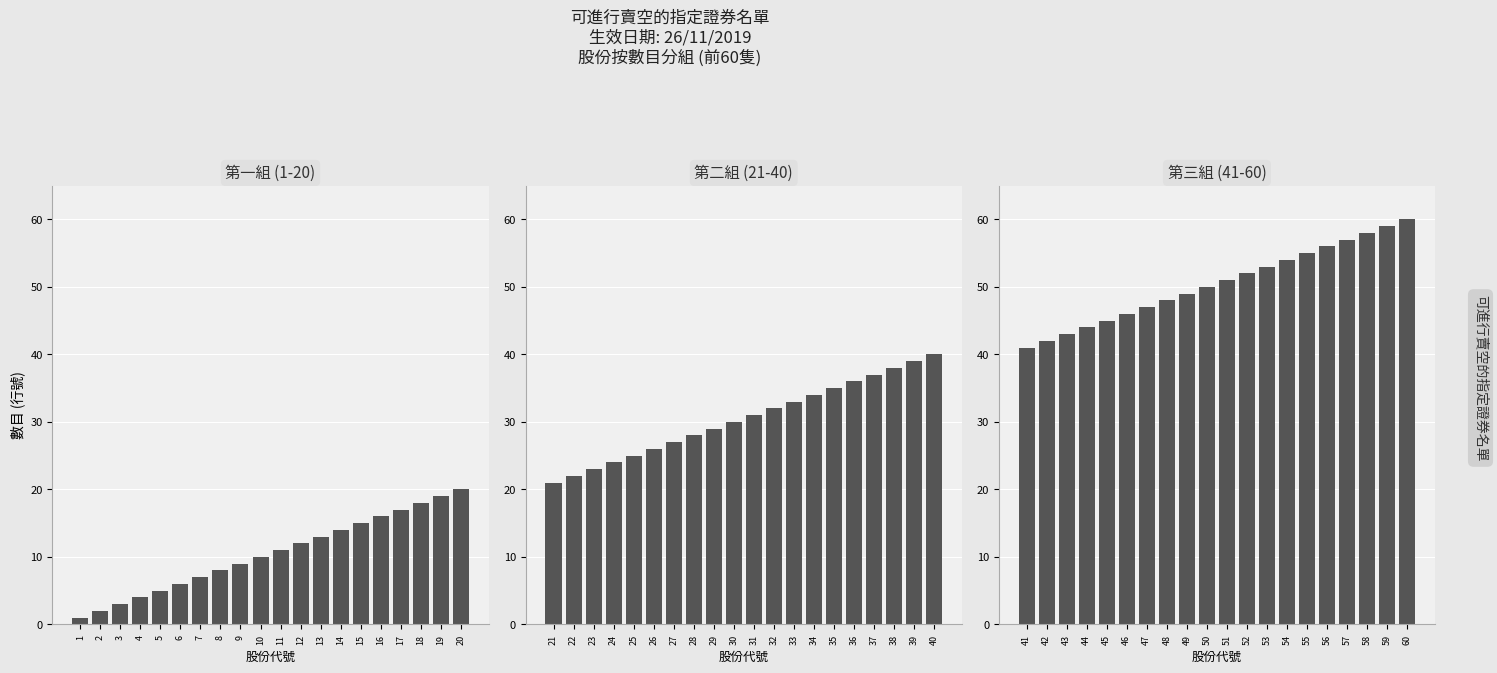

At how many categories does at least one series exceed 57?

3